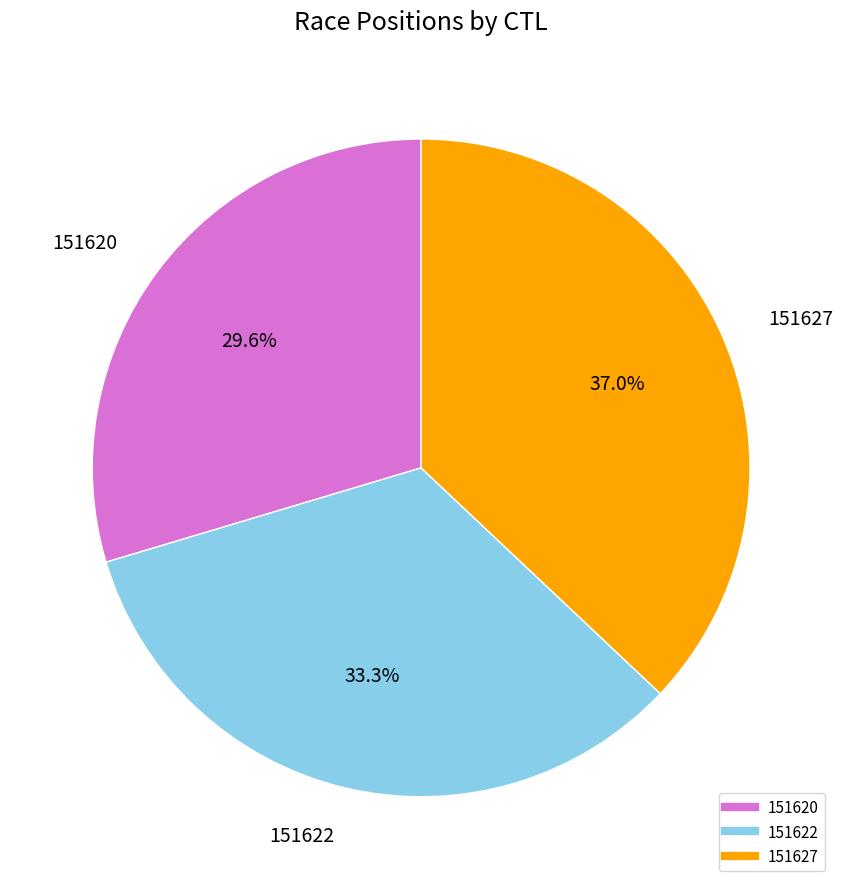

To the nearest percent, what portion does 151620 represent?

30%